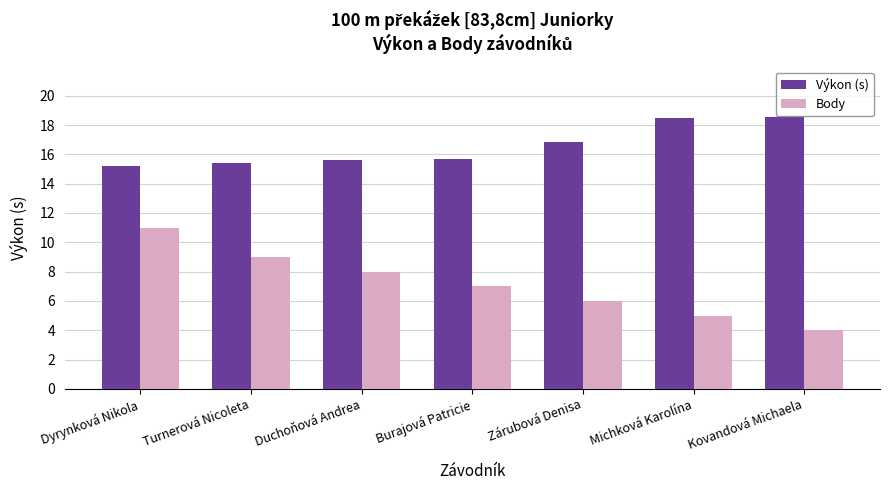

Which series has the largest total across all categories?

Výkon (s)